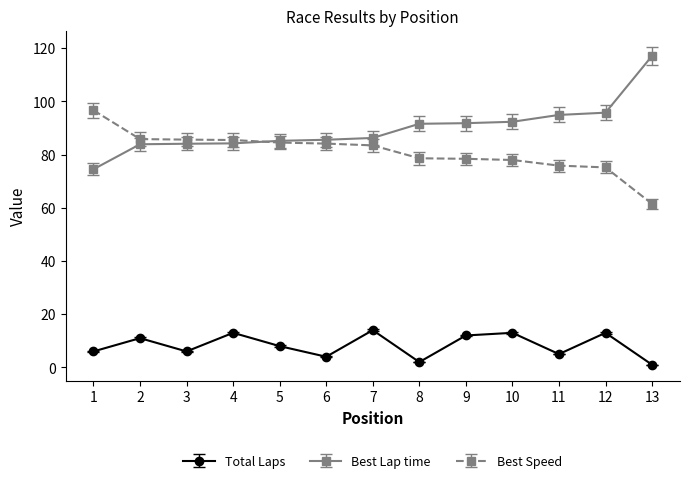

Between 7 and 8, which series saw the biggest shift?

Total Laps